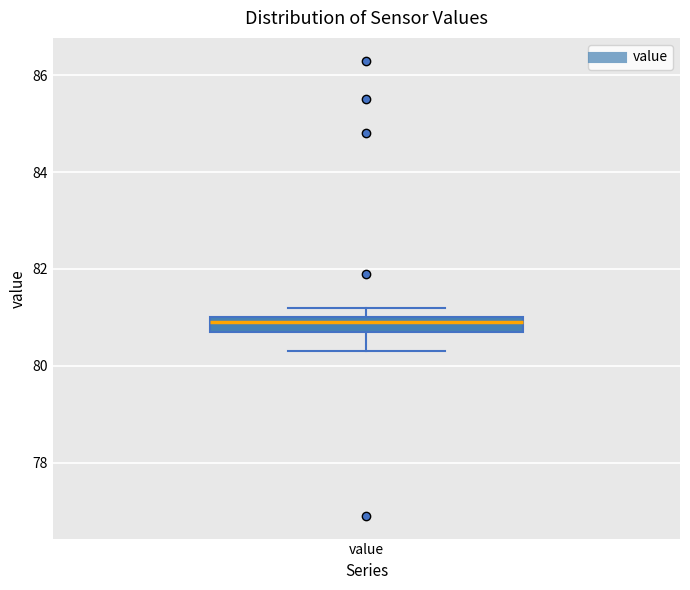

Where does the lower whisker of the box for value end on the y-axis? The values are not printed on the chart, so give them approximately, as read against the axis.

80.4